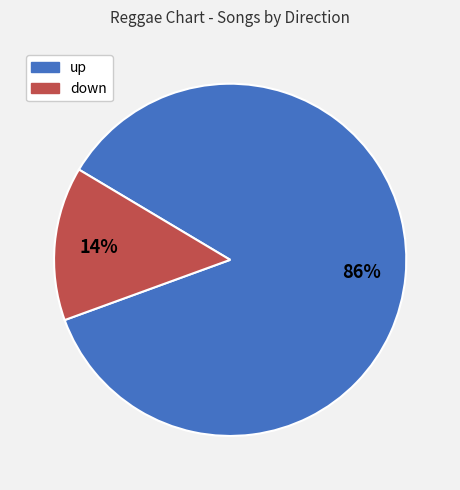

What is the largest slice in the pie chart?

up